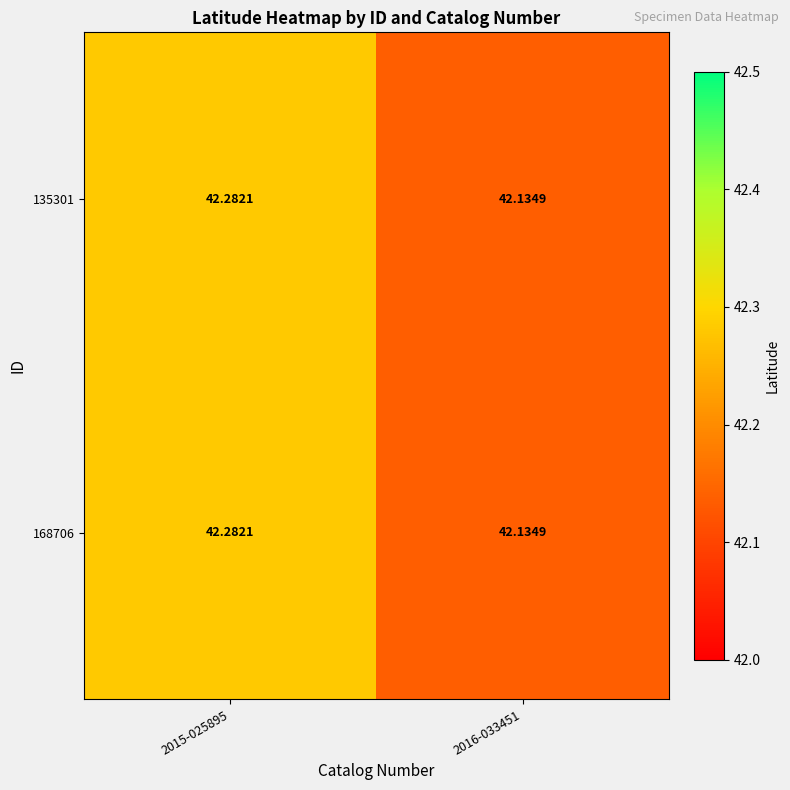

Is the value of 168706 at 2016-033451 greater than the value of 135301 at 2015-025895?

No